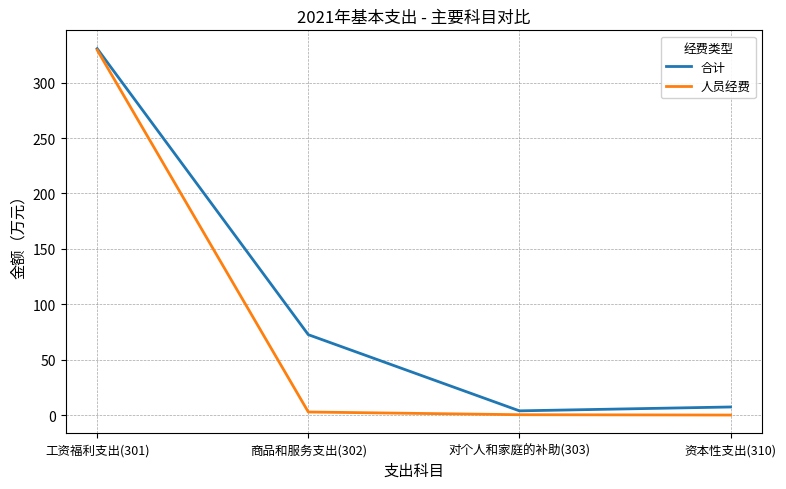

The value of 人员经费 at 资本性支出(310) is 182.3. True or false?

False